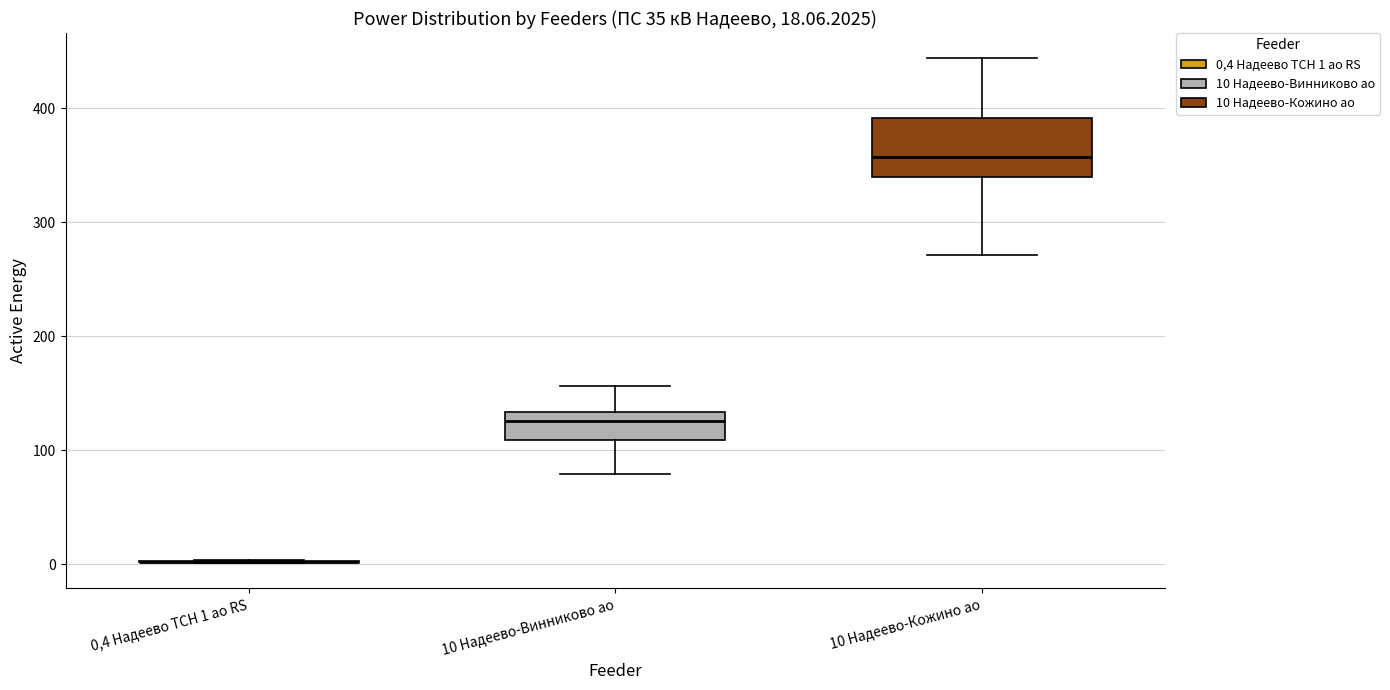

Comparing the boxes themselves (not the whiskers), which one is the tallest?

10 Надеево-Кожино ао